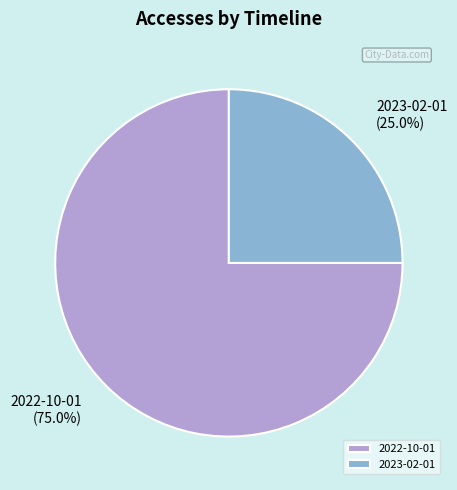

What percentage is the 2022-10-01 slice, to the nearest percent?

75%